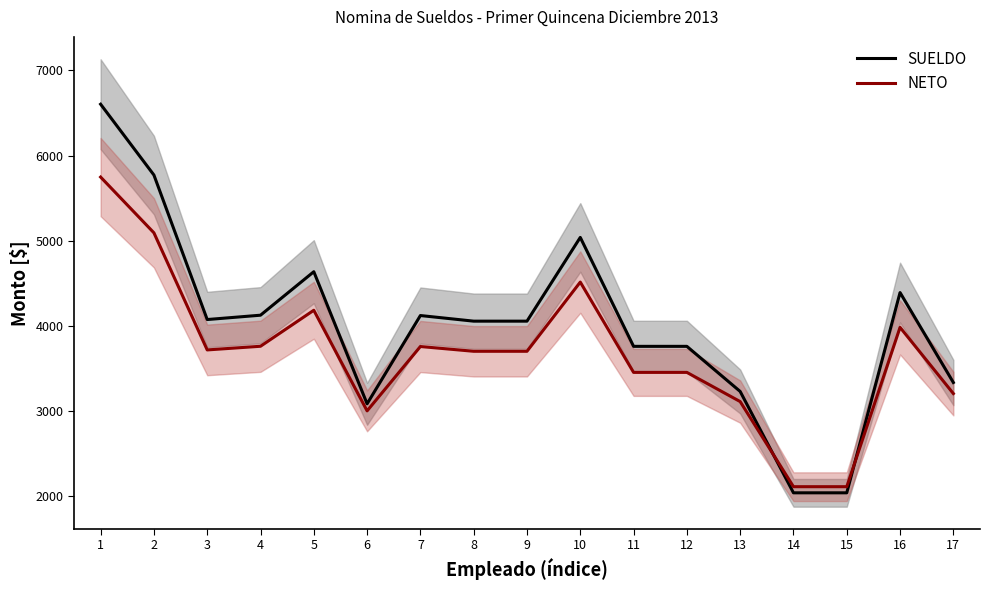

Reading left to right, list all the values displayed in this chart.

SUELDO: 1=6603	2=5771	3=4073	4=4124	5=4635	6=3083	7=4120	8=4054	9=4054	10=5038	11=3758	12=3758	13=3228	14=2037	15=2037	16=4390	17=3333
NETO: 1=5747	2=5092	3=3716	4=3759	5=4182	6=3000	7=3756	8=3700	9=3700	10=4513	11=3452	12=3452	13=3109	14=2109	15=2109	16=3981	17=3203